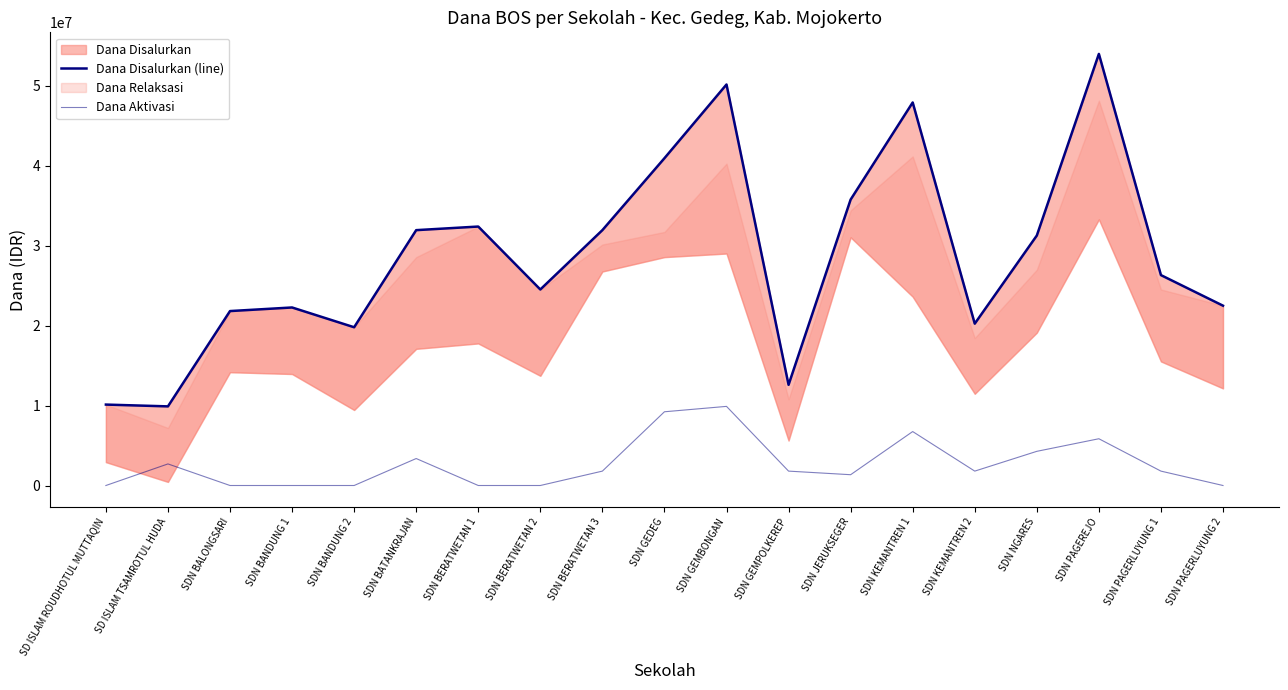

True or false: Dana Aktivasi has a value of 4771365 at SD ISLAM TSAMROTUL HUDA.

False